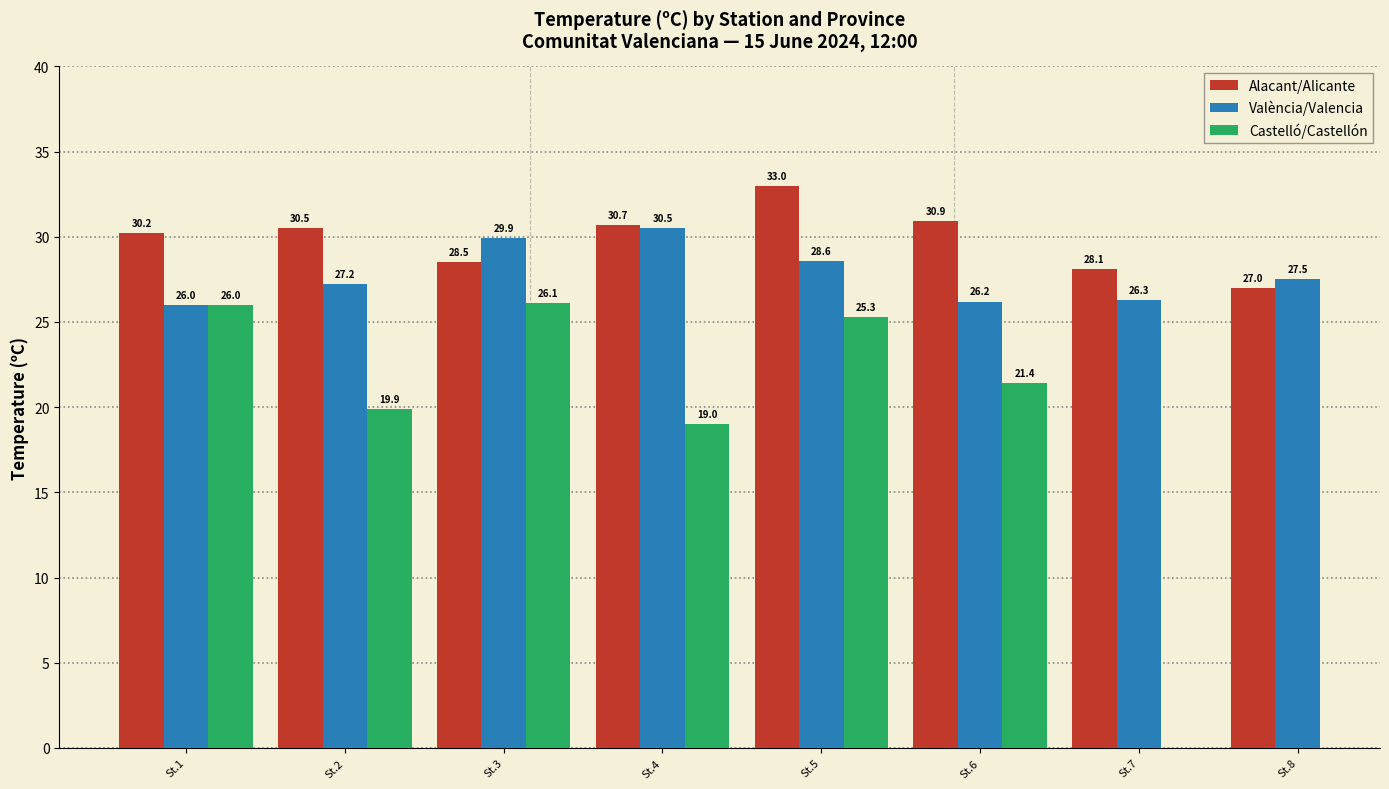

What is the difference between the València/Valencia values at St.7 and St.8?

1.2